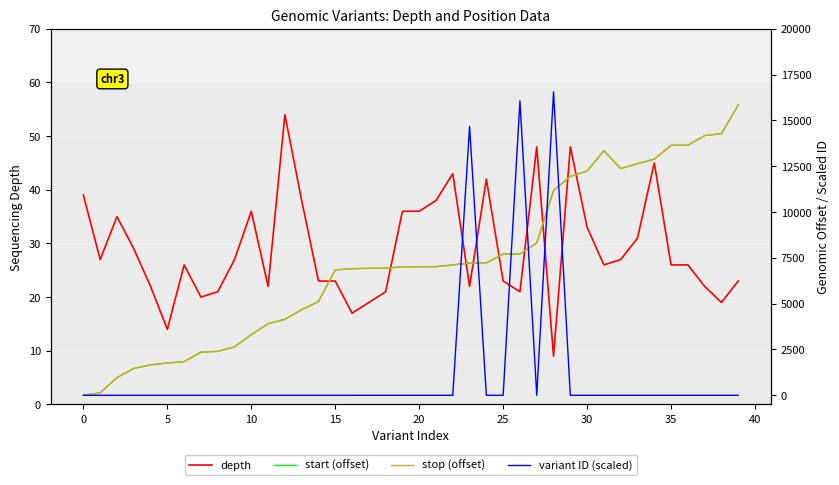

How many categories are shown in the chart?

40